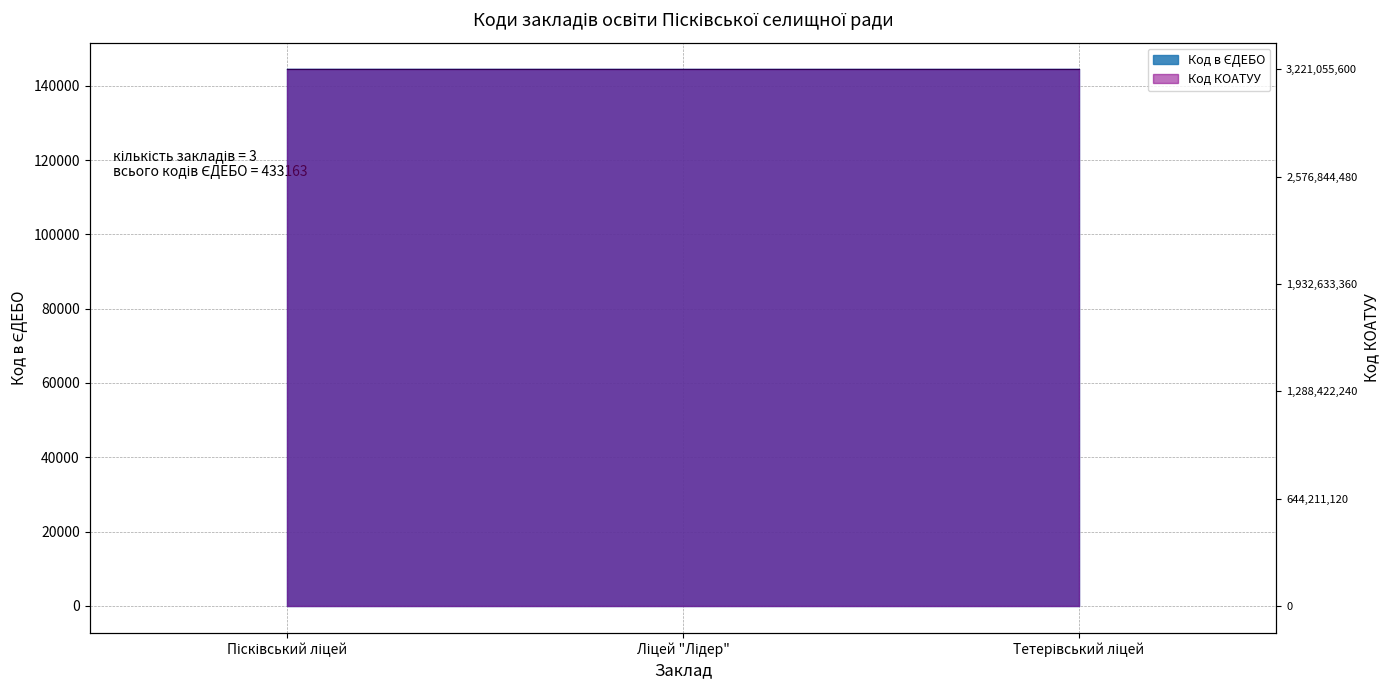

What is the change in value from Пісківський ліцей to Тетерівський ліцей?

-19